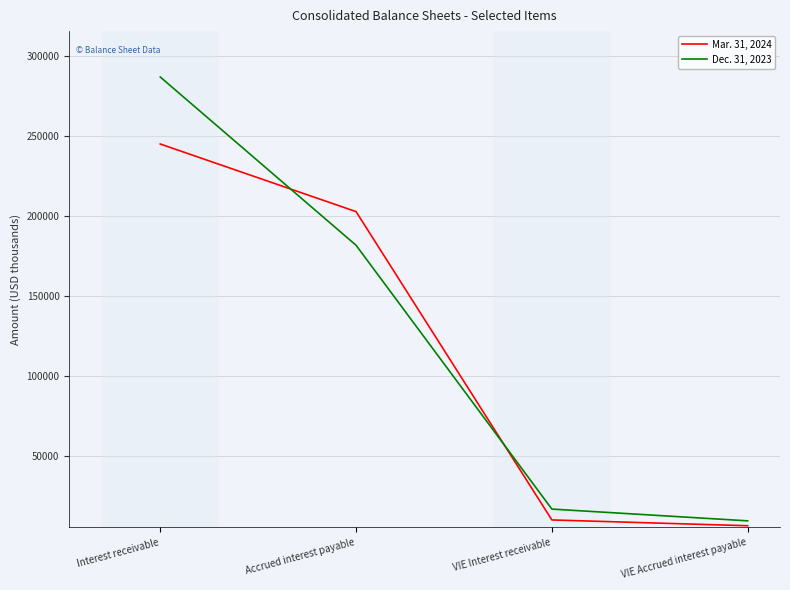

What is the average value of the Dec. 31, 2023 series?

123785